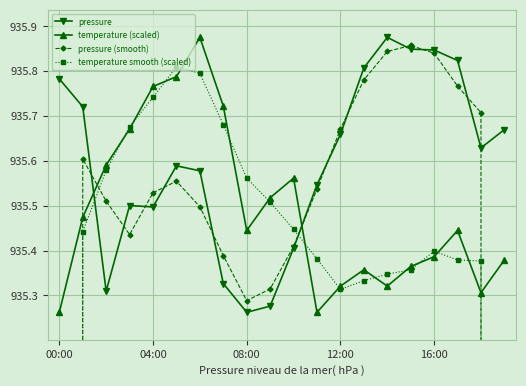

True or false: pressure (smooth) has more than 2 points higher than both neighbors.

True